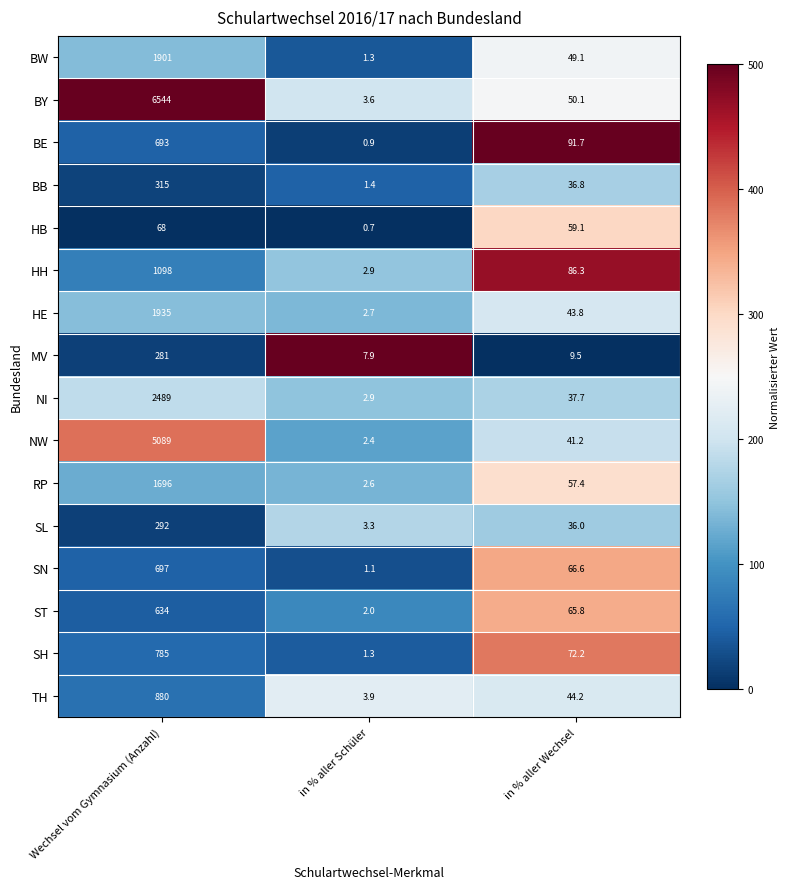

What is the smallest value displayed?

0.7